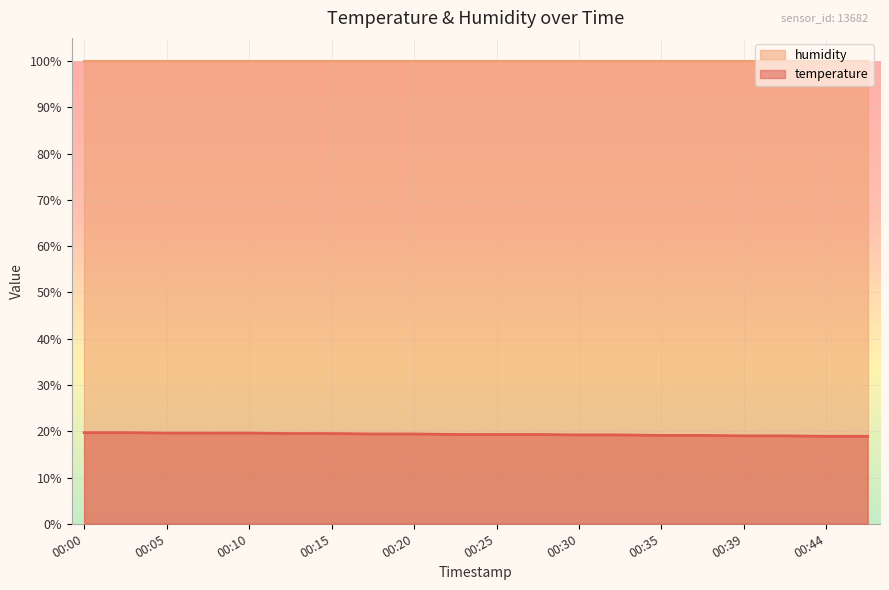

Is it true that the value at 00:37 is 8.7?

False